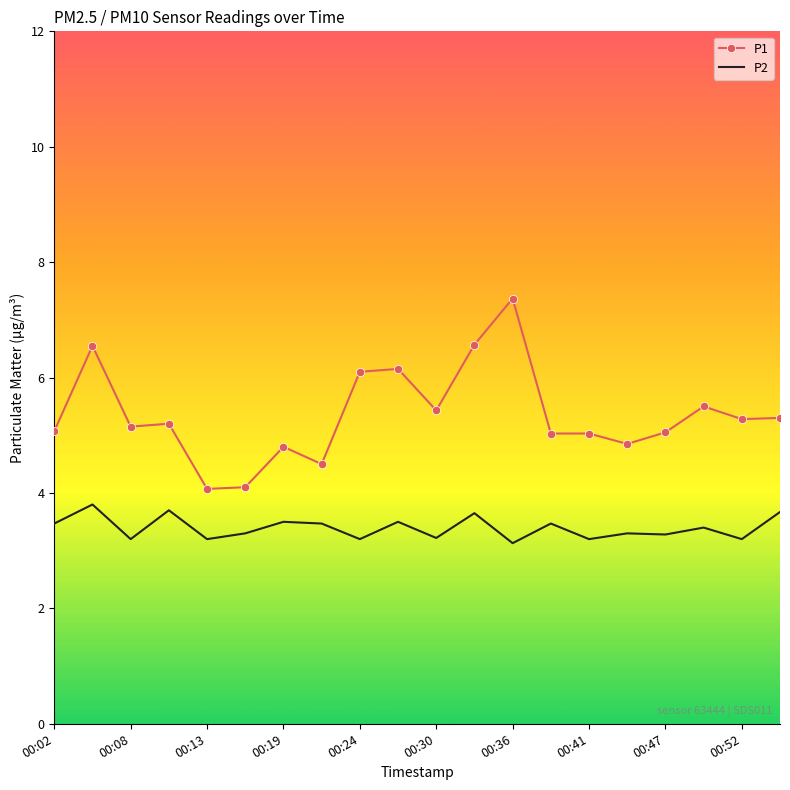

What is the minimum value for P2?

3.1